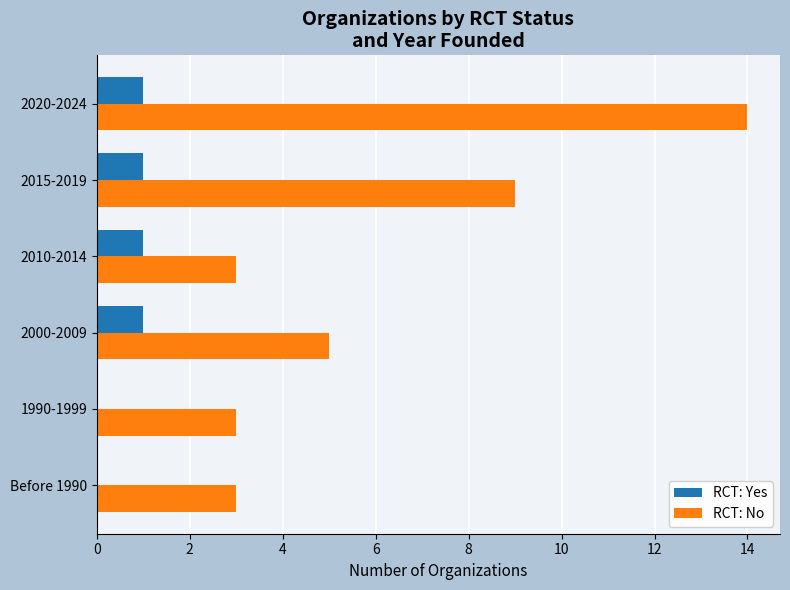

Where is RCT: No nearest to the value 8?

2015-2019